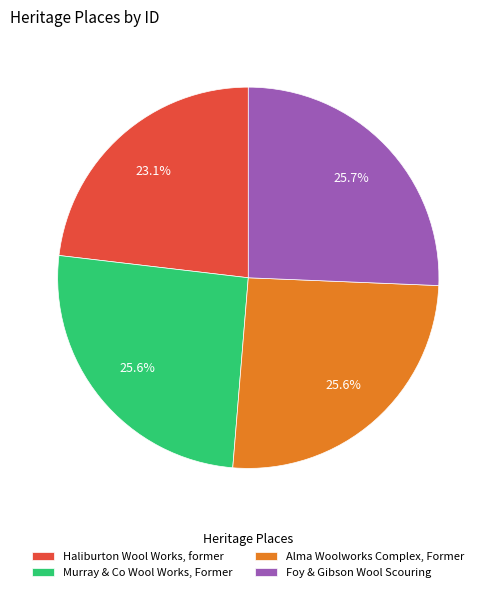

Is there a majority slice in this chart?

No